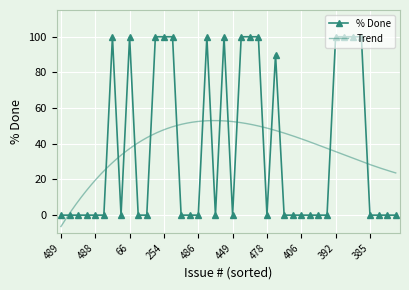

What is the change in value from 392 to 378?

-100